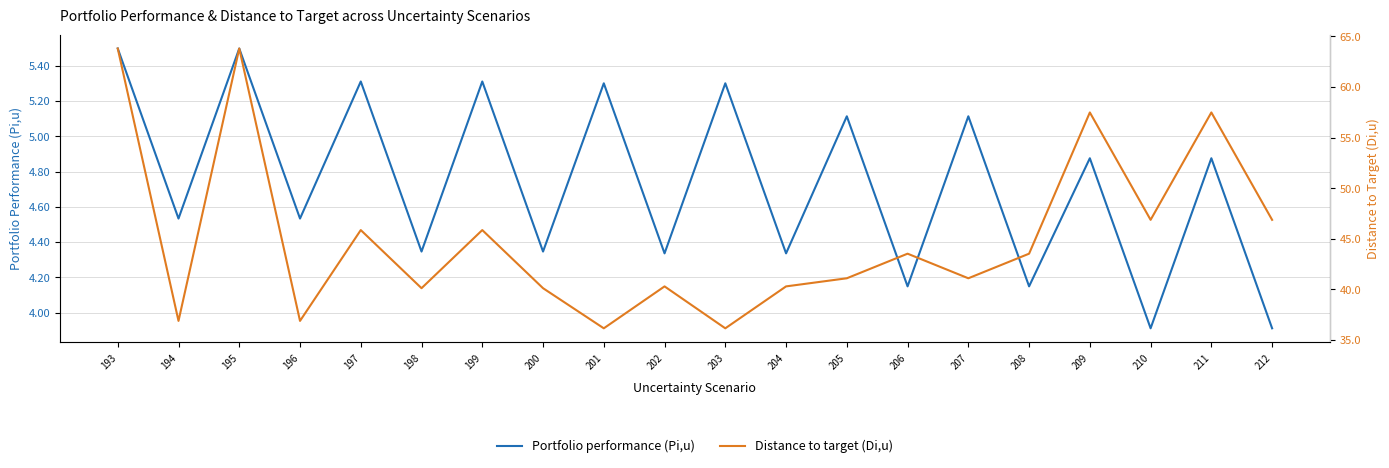

Rank the series by their average value, from highest to lowest.

Distance to target (Di,u), Portfolio performance (Pi,u)